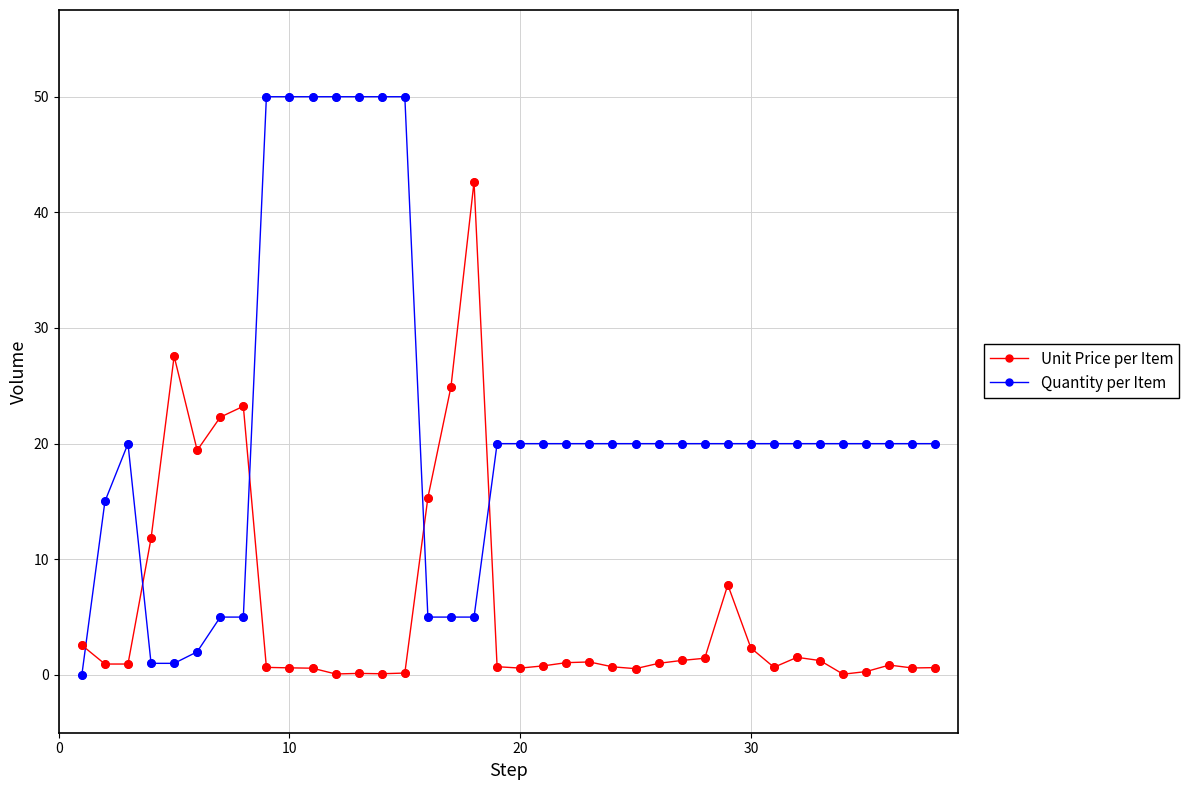

What are all the series names shown in the legend?

Unit Price per Item, Quantity per Item